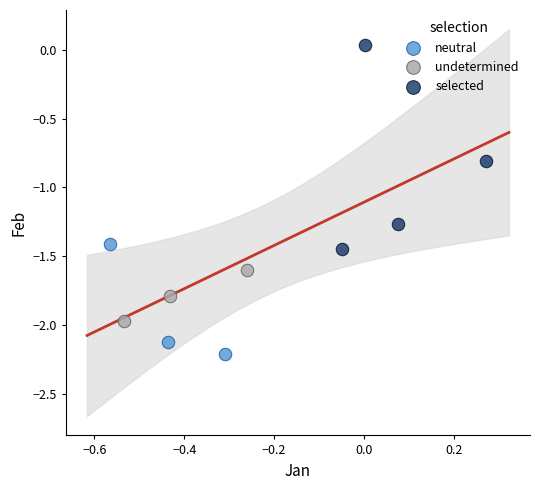

Which series has the widest spread of Y values?

selected